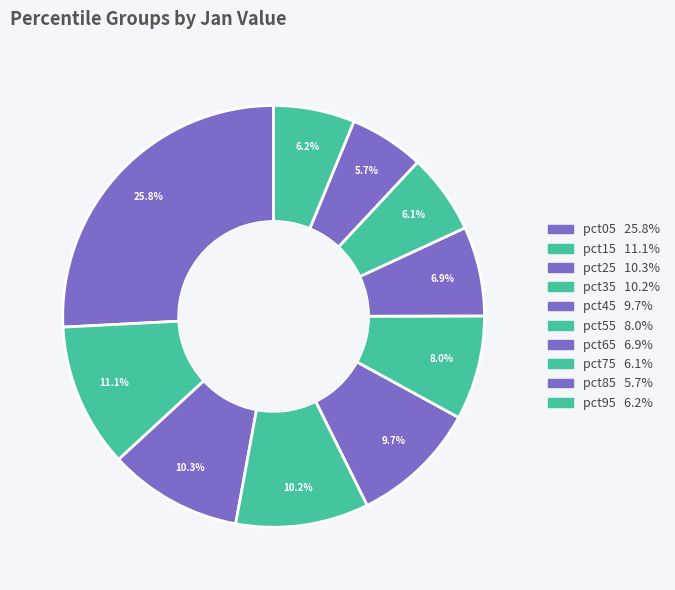

To the nearest percent, what percentage of the pie is pct85?

6%